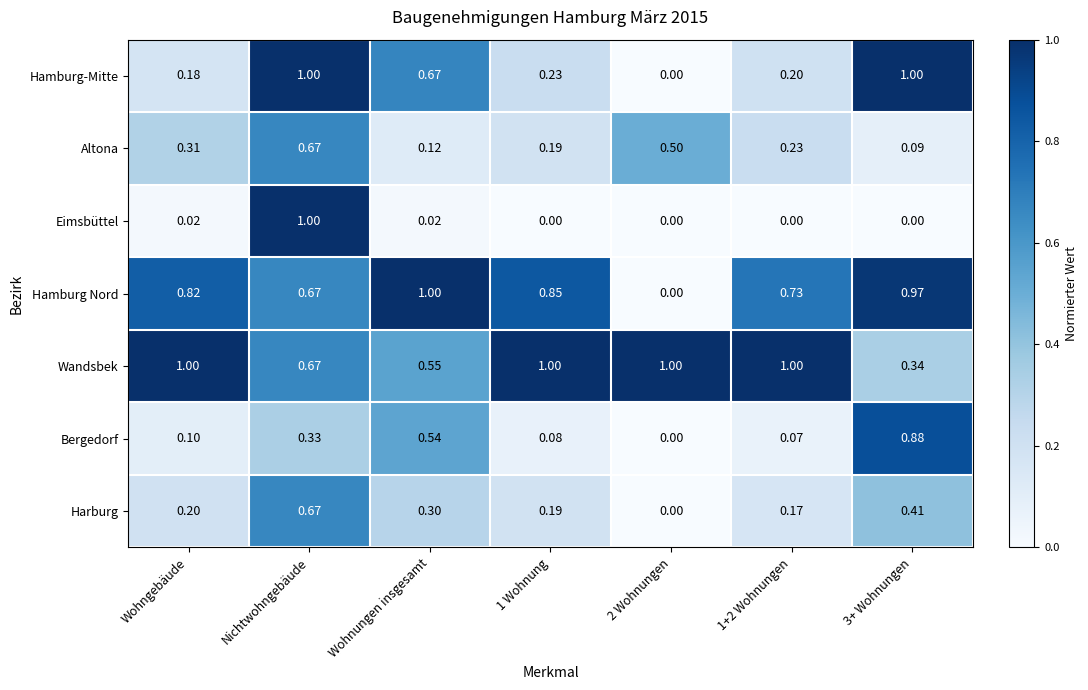

Which series has the largest total across all categories?

Wandsbek